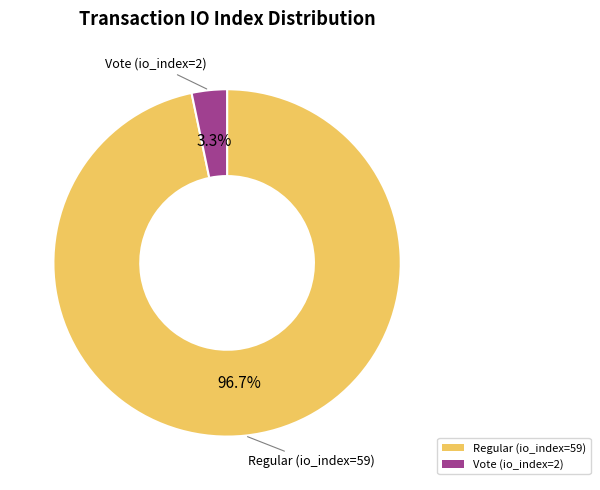

What is the largest slice in the pie chart?

Regular (io_index=59)